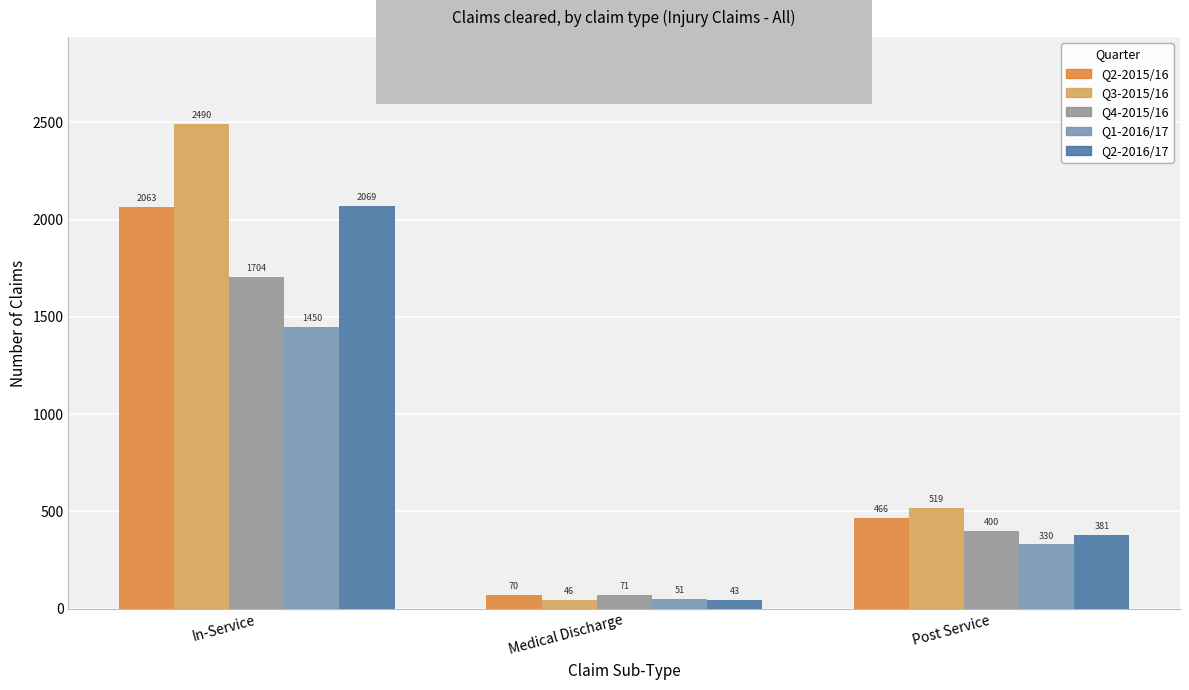

How many Q2-2016/17 values are between 43 and 2069?

3